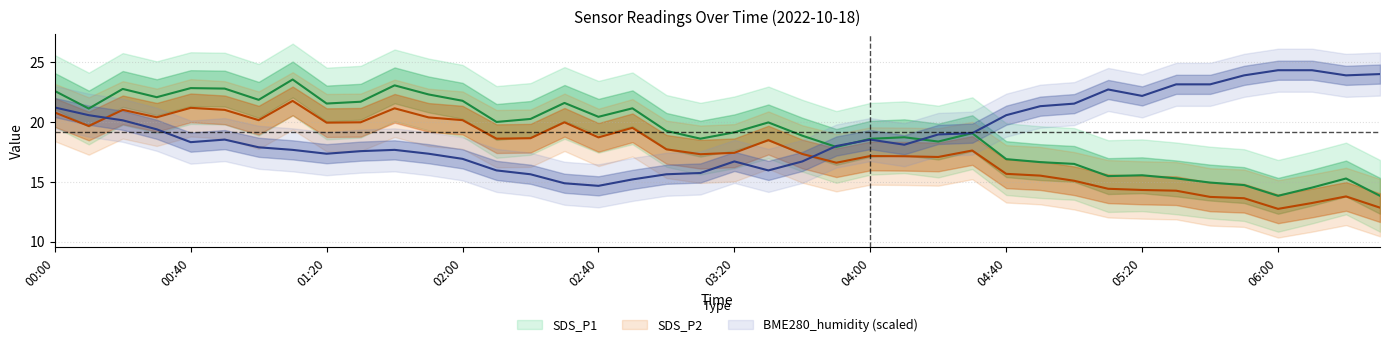

Reading left to right, transcribe all the data shown in this chart.

SDS_P1: 00:00=22.6	00:10=21.1	00:20=22.8	00:30=22.1	00:40=22.8	00:50=22.8	01:00=21.9	01:10=23.6	01:20=21.5	01:30=21.7	01:40=23.1	01:50=22.3	02:00=21.8	02:10=20.0	02:20=20.2	02:30=21.6	02:40=20.4	02:50=21.1	03:00=19.2	03:10=18.6	03:20=19.1	03:30=20.0	03:40=18.9	03:50=17.9	04:00=18.6	04:10=18.7	04:20=18.4	04:30=19.1	04:40=16.9	04:50=16.6	05:00=16.5	05:10=15.5	05:20=15.5	05:30=15.3	05:40=14.9	05:50=14.7	06:00=13.8	06:10=14.5	06:20=15.3	06:30=13.8
SDS_P2: 00:00=20.8	00:10=19.7	00:20=21.0	00:30=20.4	00:40=21.2	00:50=21.0	01:00=20.1	01:10=21.8	01:20=19.9	01:30=20.0	01:40=21.1	01:50=20.4	02:00=20.1	02:10=18.6	02:20=18.6	02:30=20.0	02:40=18.7	02:50=19.5	03:00=17.7	03:10=17.3	03:20=17.4	03:30=18.5	03:40=17.3	03:50=16.6	04:00=17.1	04:10=17.1	04:20=17.1	04:30=17.6	04:40=15.7	04:50=15.5	05:00=15.1	05:10=14.4	05:20=14.3	05:30=14.2	05:40=13.7	05:50=13.6	06:00=12.7	06:10=13.2	06:20=13.8	06:30=12.8
BME280_humidity: 00:00=21.2	00:10=20.6	00:20=20.1	00:30=19.4	00:40=18.3	00:50=18.5	01:00=17.9	01:10=17.7	01:20=17.3	01:30=17.6	01:40=17.7	01:50=17.3	02:00=16.9	02:10=15.9	02:20=15.6	02:30=14.9	02:40=14.7	02:50=15.2	03:00=15.6	03:10=15.7	03:20=16.7	03:30=15.9	03:40=16.7	03:50=18.0	04:00=18.5	04:10=18.1	04:20=19.0	04:30=19.1	04:40=20.6	04:50=21.3	05:00=21.5	05:10=22.7	05:20=22.2	05:30=23.1	05:40=23.1	05:50=23.9	06:00=24.3	06:10=24.3	06:20=23.9	06:30=24.0